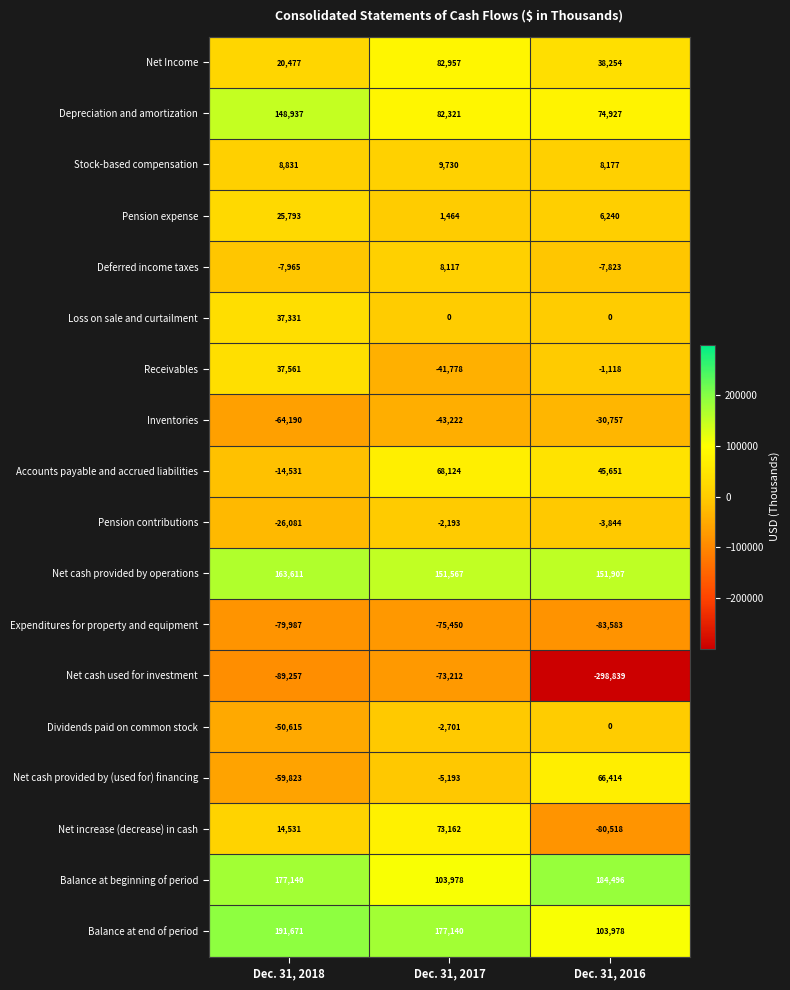

The Loss on sale and curtailment series shows -18758 at Dec. 31, 2016. True or false?

False